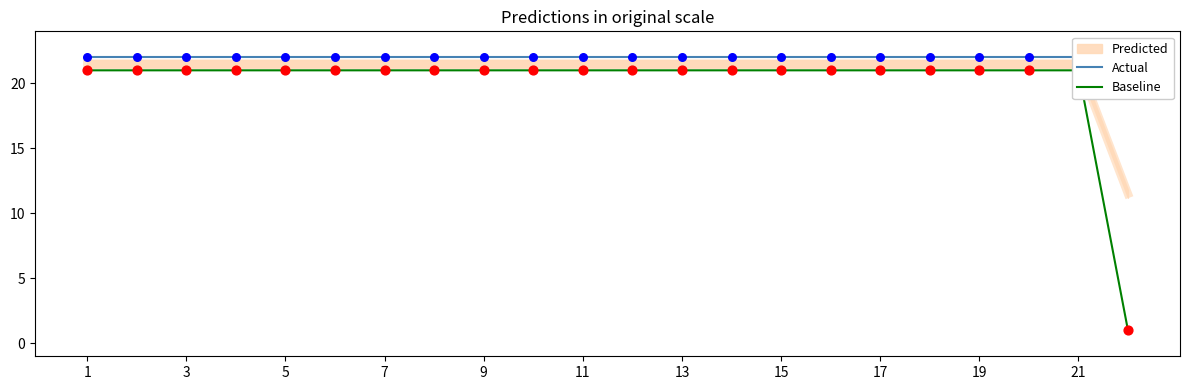

What is the total value across all series at 7?

43